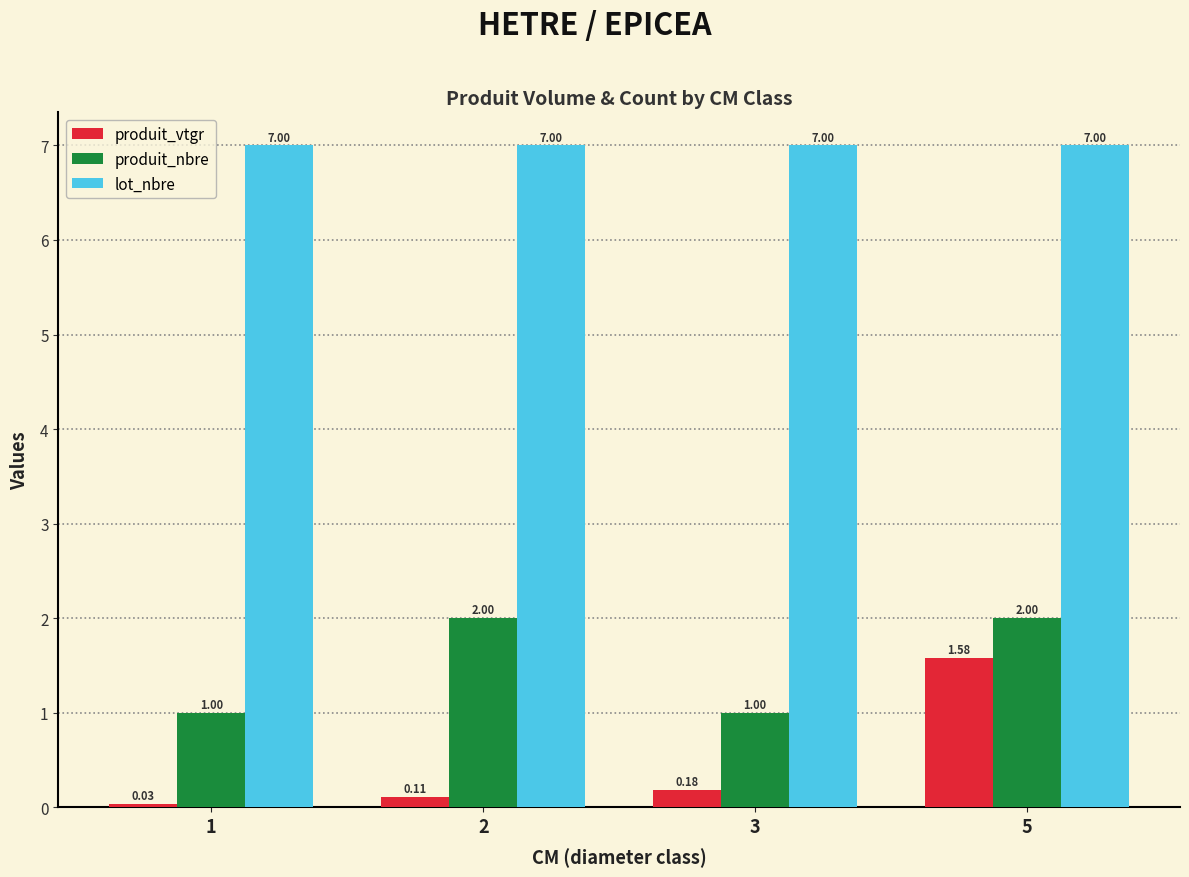

At which label is produit_vtgr closest to 0?

1